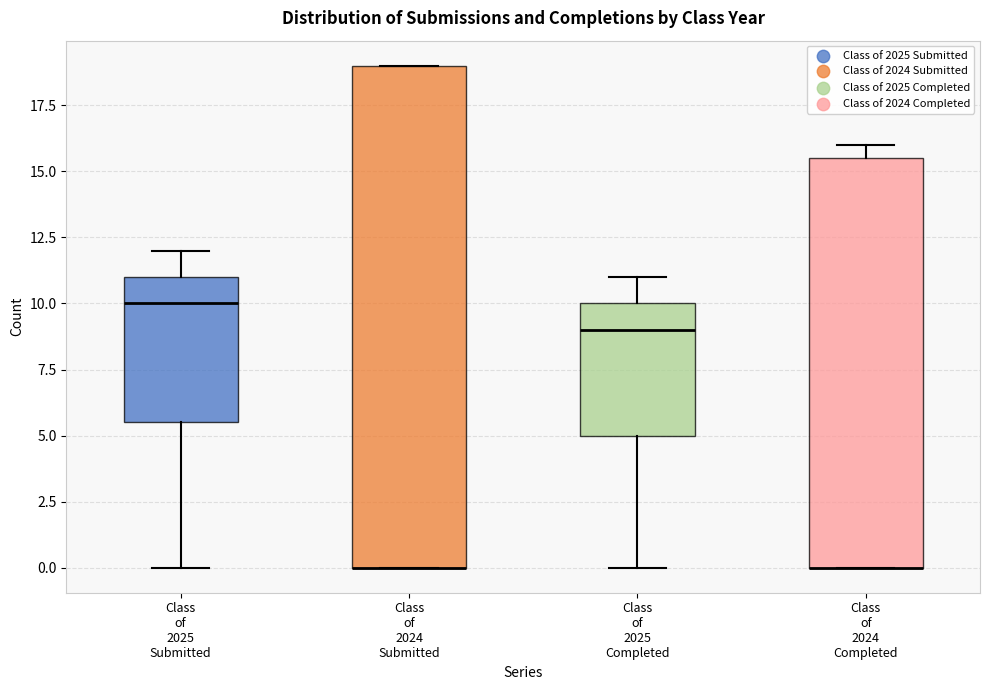

Comparing the boxes themselves (not the whiskers), which one is the tallest?

Class of 2024 Submitted